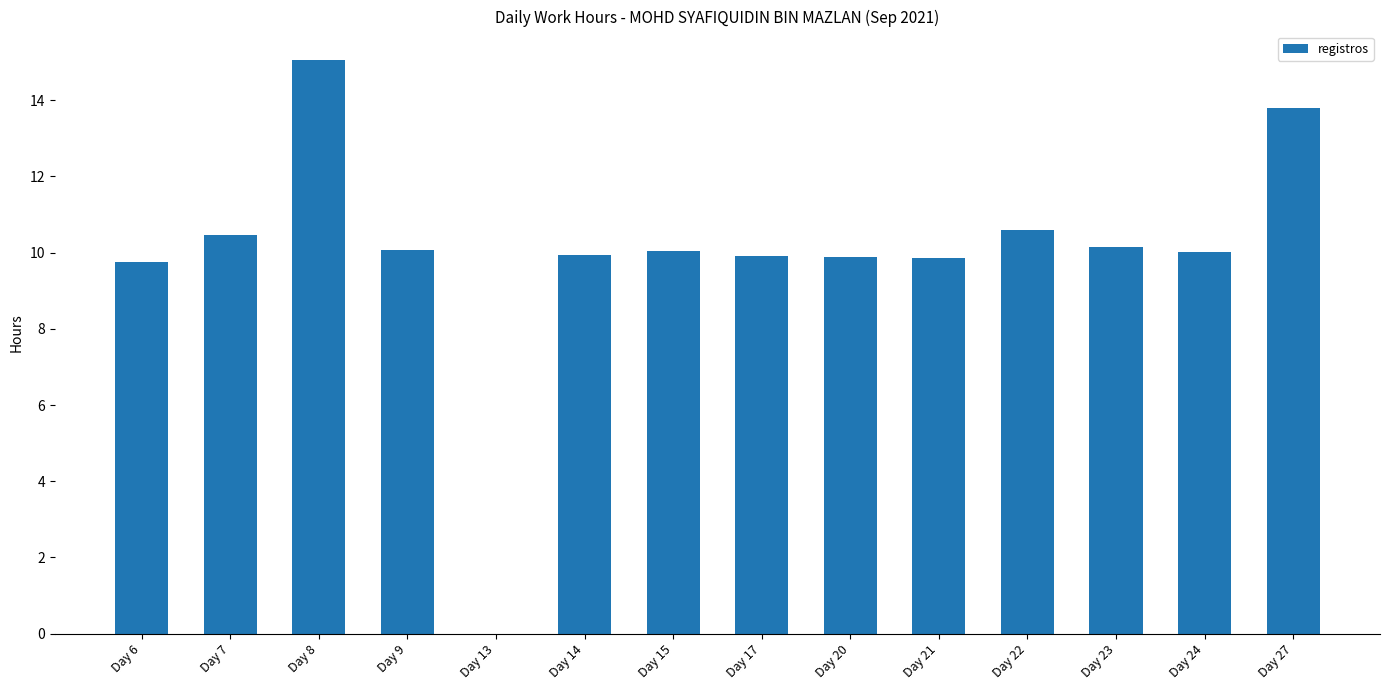

What is the sum of all values?

139.5